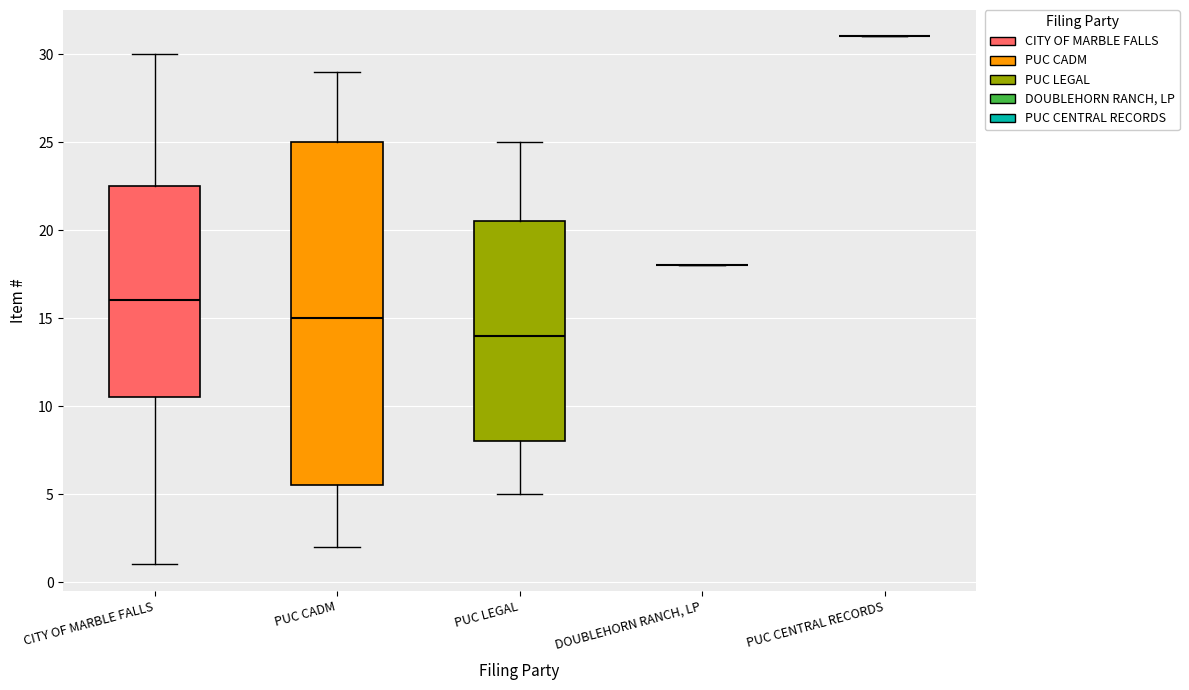

Where does the upper whisker of the box for PUC CADM end on the y-axis? The values are not printed on the chart, so give them approximately, as read against the axis.

29.0